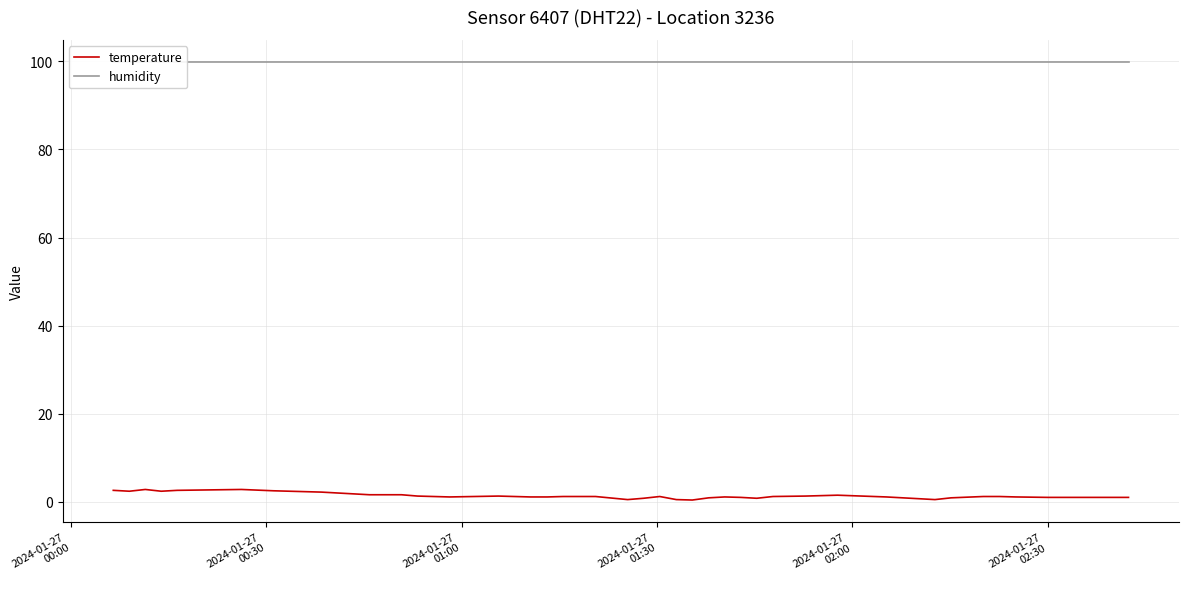

What is the maximum value for temperature?

2.8